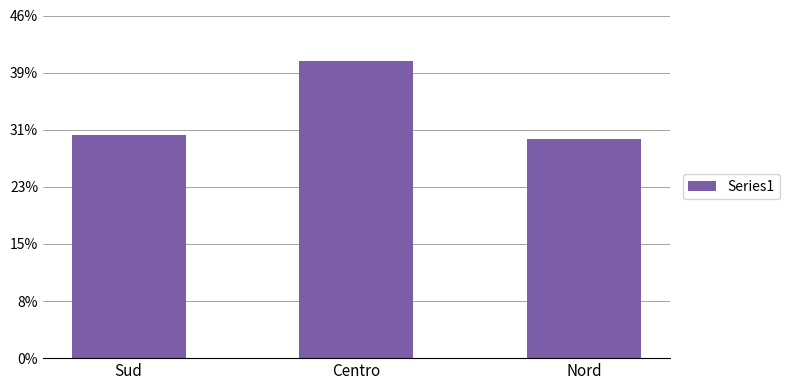

What is the change in value from Sud to Centro?

+389000